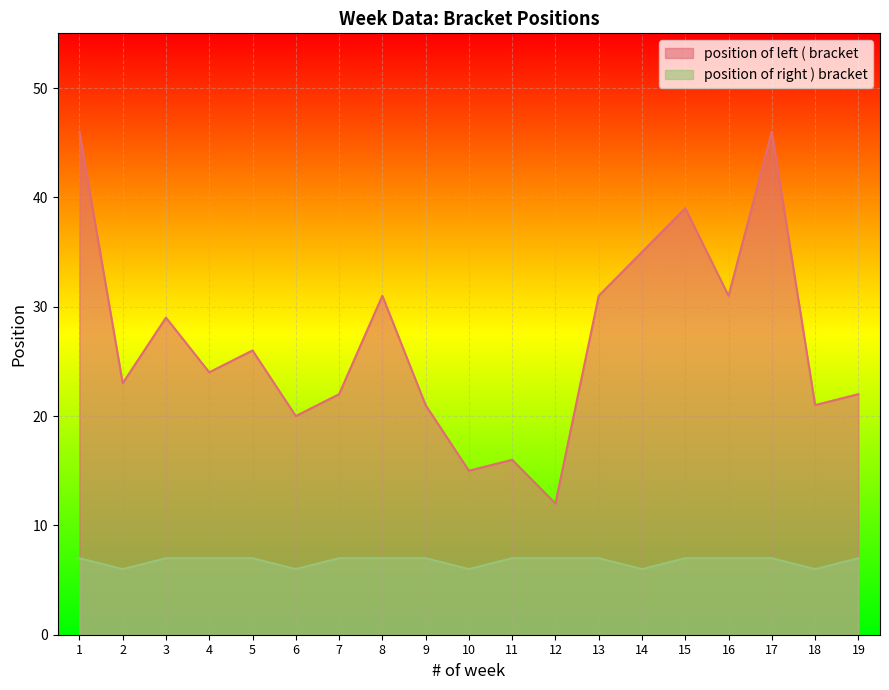

What is the spread (max minus min) of values at 5?

19